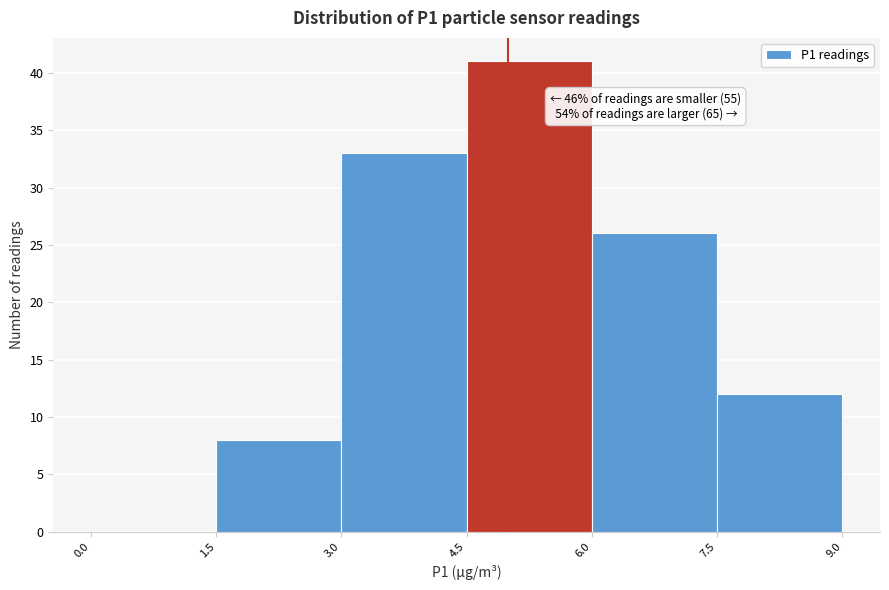

Which range on the x-axis has the tallest bar?

4.5 to 6.0